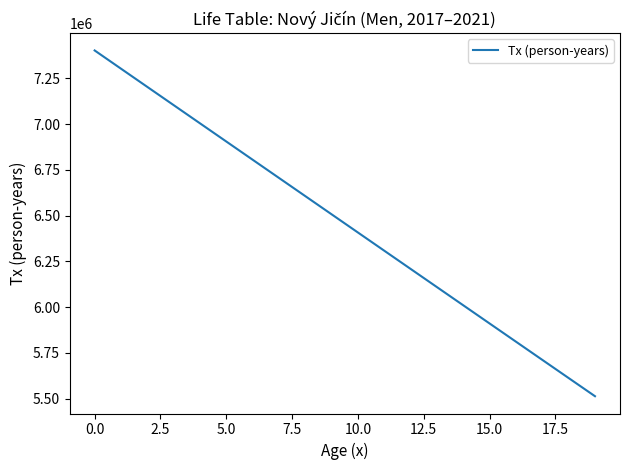

What is the maximum value shown in the chart?

7403036.0